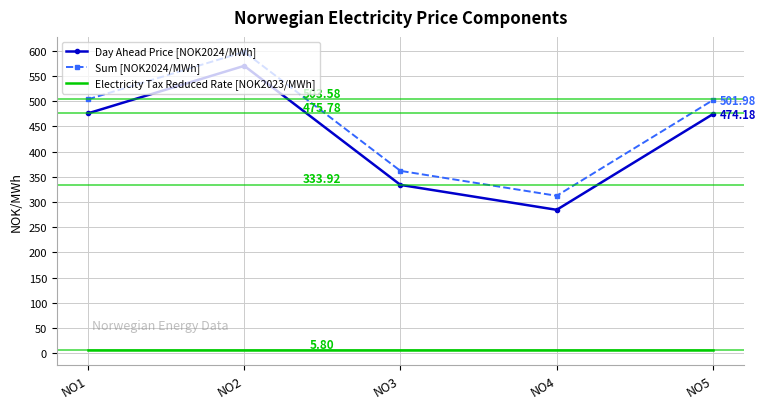

List the series in order of their peak value, lowest first.

Electricity Tax Reduced Rate [NOK2023/MWh], Day Ahead Price [NOK2024/MWh], Sum [NOK2024/MWh]